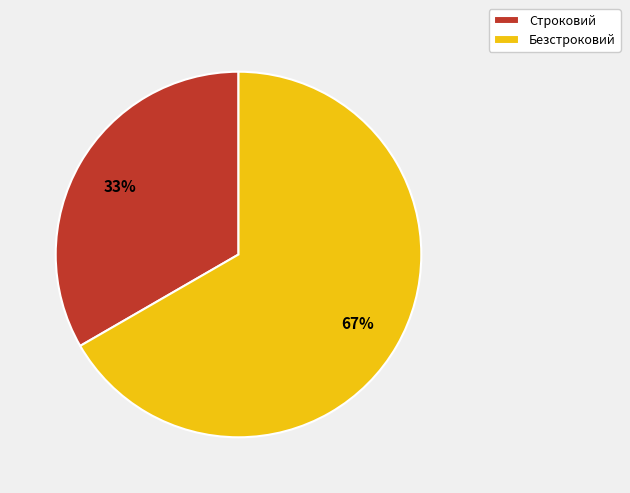

Is there any slice that represents more than half of the pie?

Yes